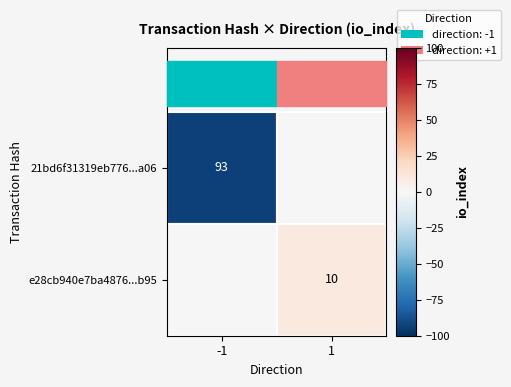

How many e28cb940e7ba4876...b95 values are between 0 and 10?

2